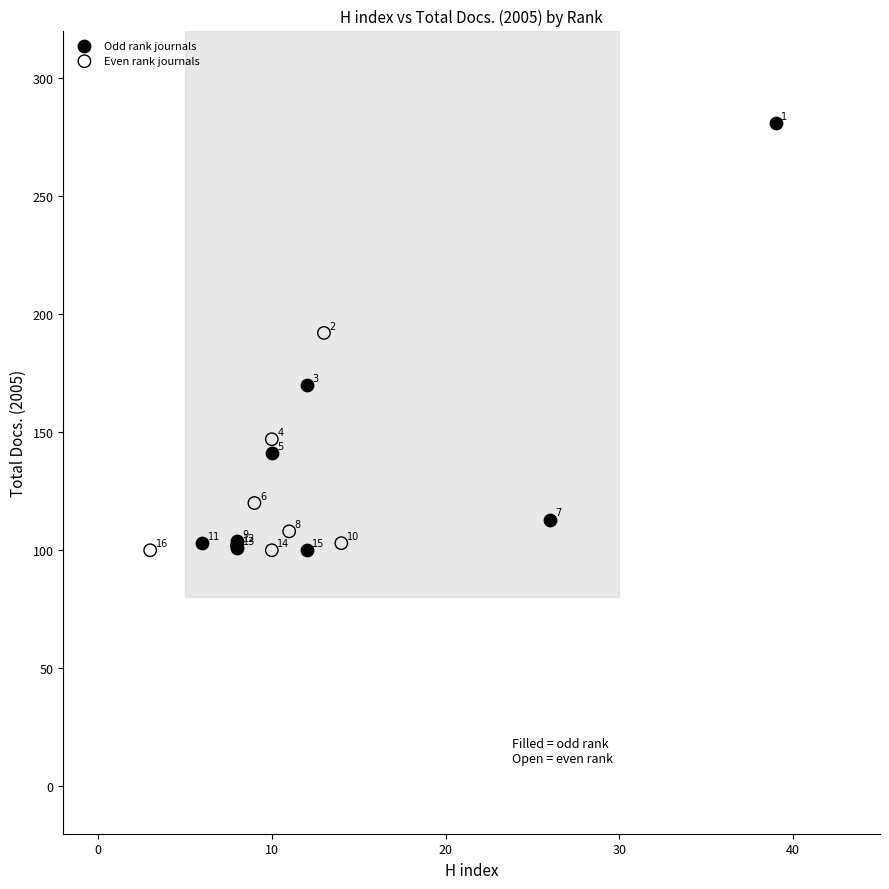

Which series contains the highest Y value?

Odd rank journals